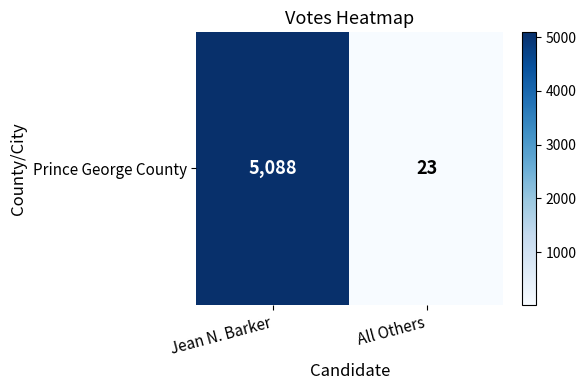

What is the ratio of the value at Jean N. Barker to the value at All Others?

221.2